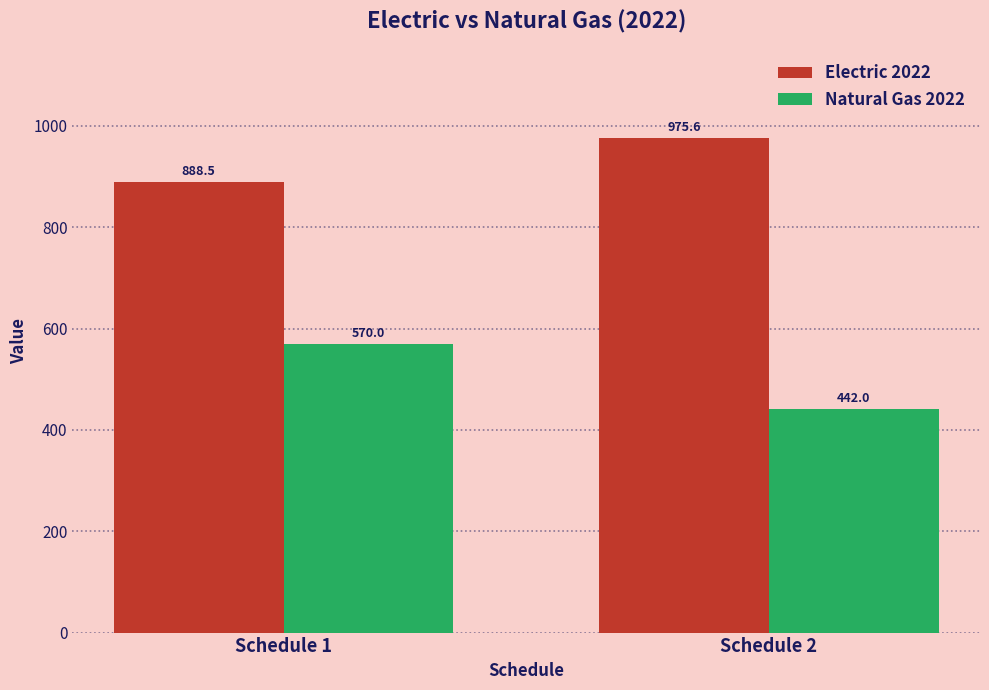

What is the value of the Natural Gas 2022 bar at the 1st from the left?

570.0